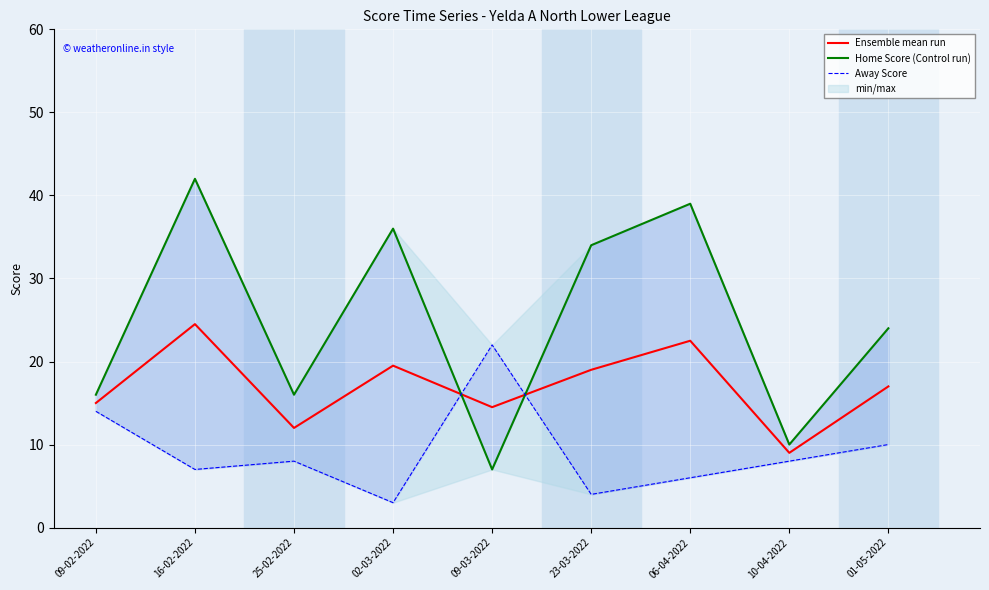

At which category does Away Score reach its first local valley?

16-02-2022